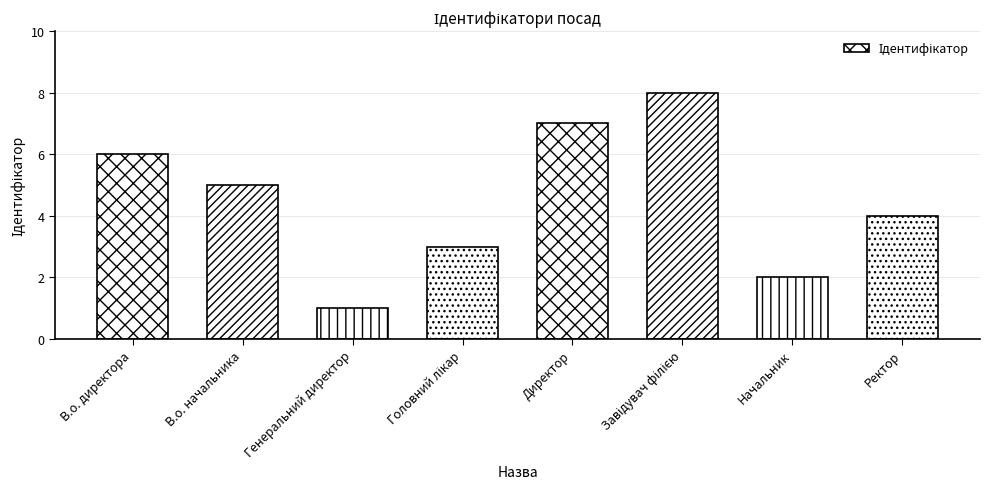

Where is the data nearest to the value 4?

Ректор